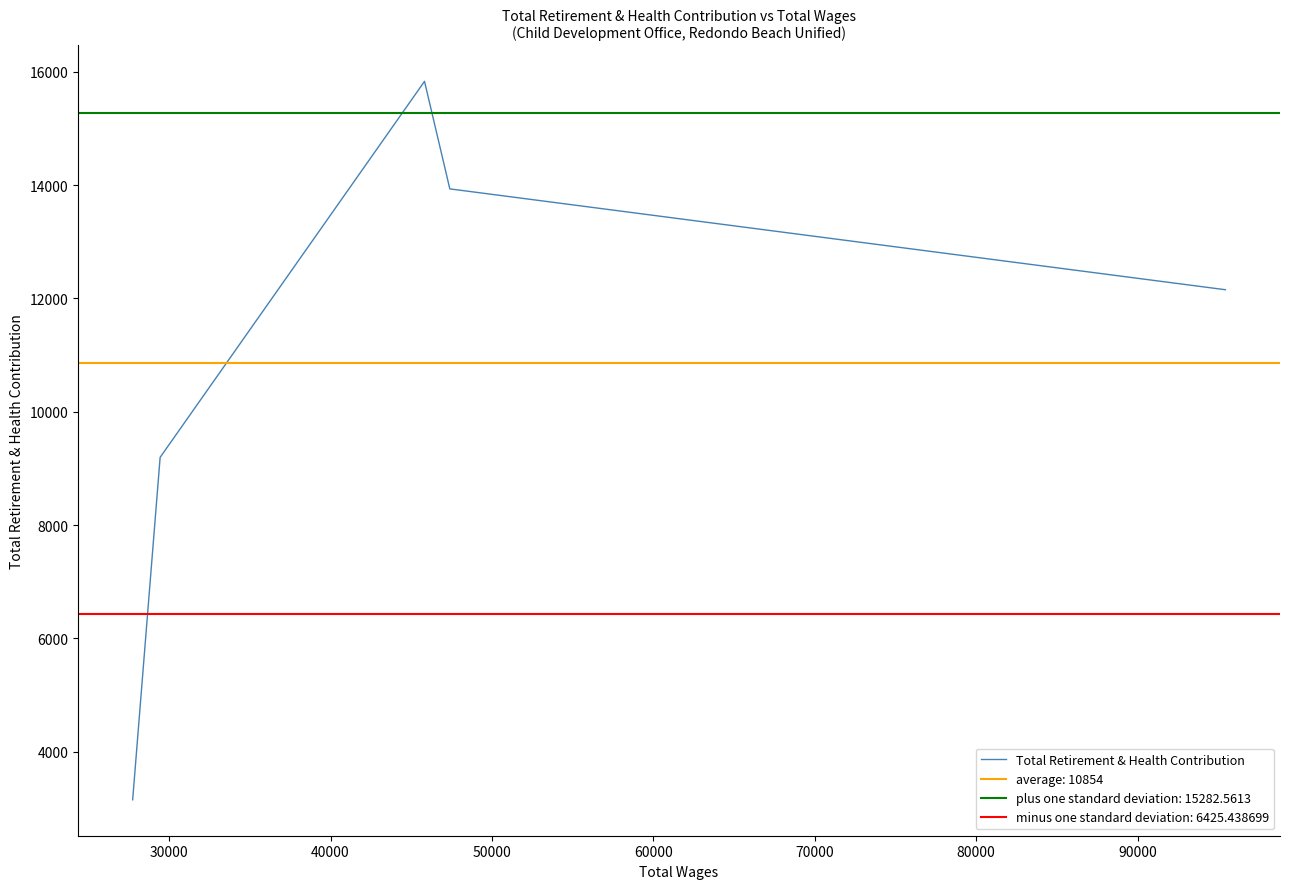

Between 60000 and 50000, which is larger?

50000